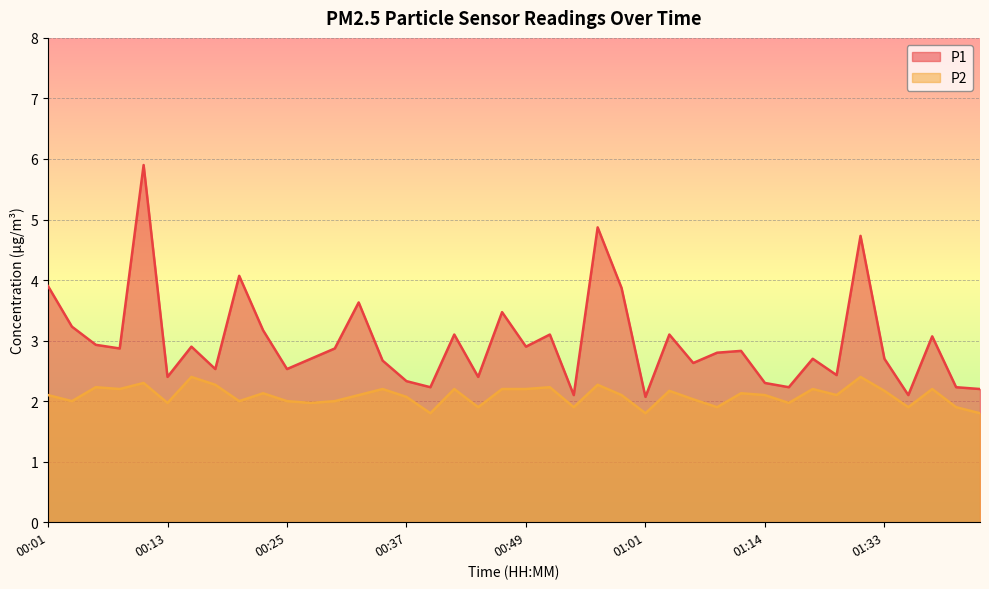

How many interior local peaks does the P2 series have?

13